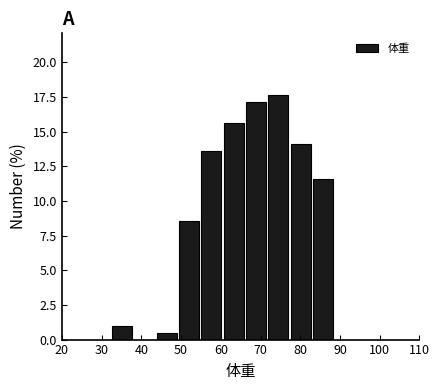

Reading left to right, list every bar in this chart as the range it spans on the x-axis followed by its height. Neither the bar edges nor the heights are printed on the chart, so give them approximately, as read against the axes.

32 to 38: 1.0
38 to 44: 0
44 to 49: 0.5
49 to 55: 8.5
55 to 60: 13.5
60 to 66: 15.5
66 to 72: 17.0
72 to 77: 17.5
77 to 83: 14.0
83 to 89: 11.5